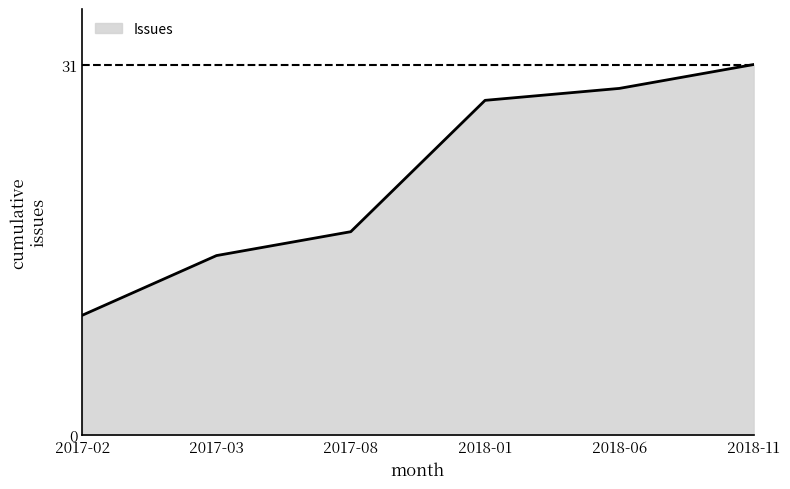

Is it true that the value at 2018-06 is 29?

True